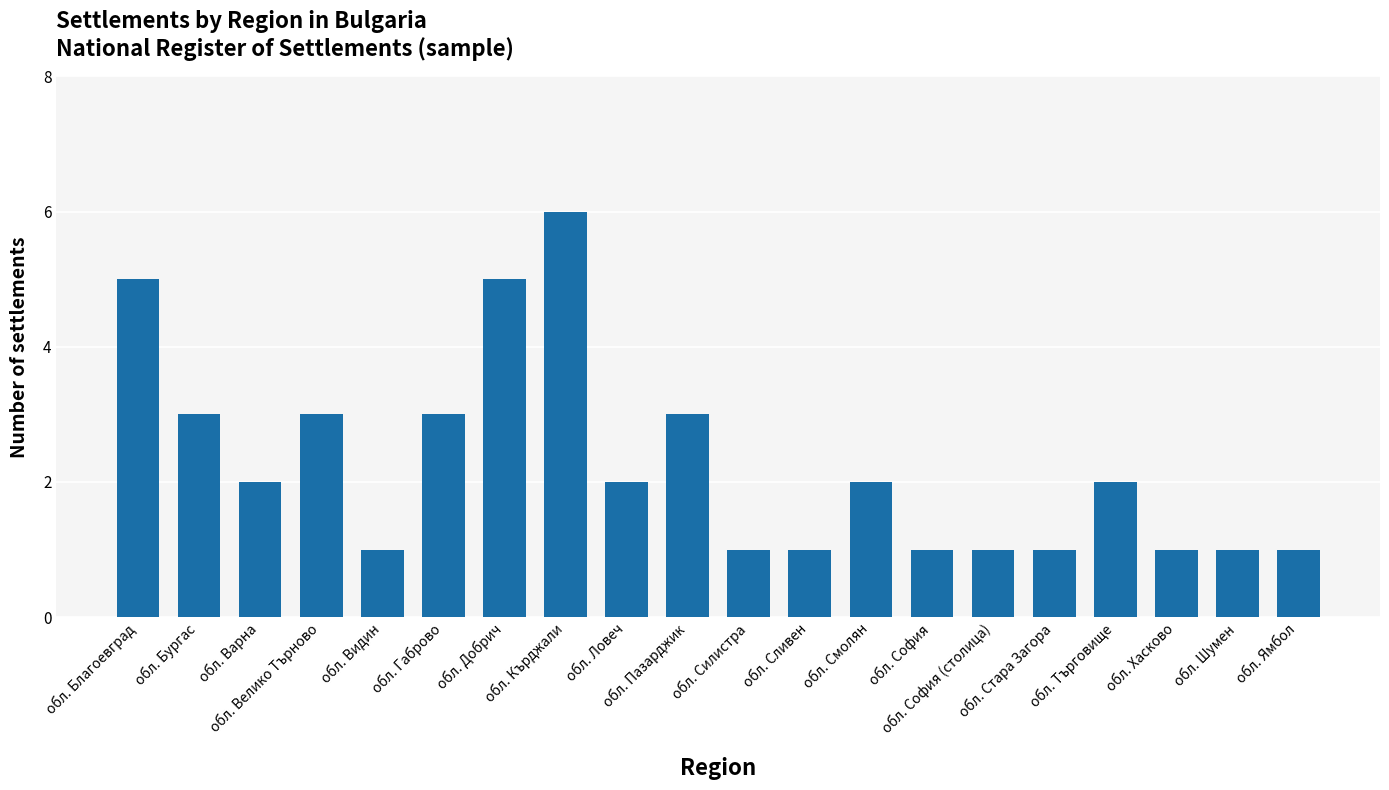

Reading right to left, what are all the values shown in this chart?

1	1	1	2	1	1	1	2	1	1	3	2	6	5	3	1	3	2	3	5